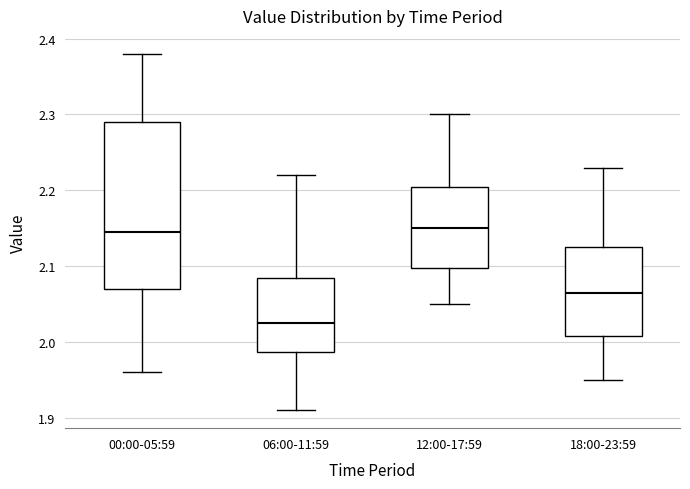

Reading left to right, read every box against the y-axis: the position of its median line, the range the box covers, and the ends of its whiskers. The values are not printed on the chart, so give them approximately, as read against the axis.

00:00-05:59: median 2.15, box 2.07 to 2.29, whiskers 1.96 to 2.38
06:00-11:59: median 2.03, box 1.99 to 2.09, whiskers 1.91 to 2.22
12:00-17:59: median 2.15, box 2.10 to 2.21, whiskers 2.05 to 2.30
18:00-23:59: median 2.07, box 2.01 to 2.13, whiskers 1.95 to 2.23